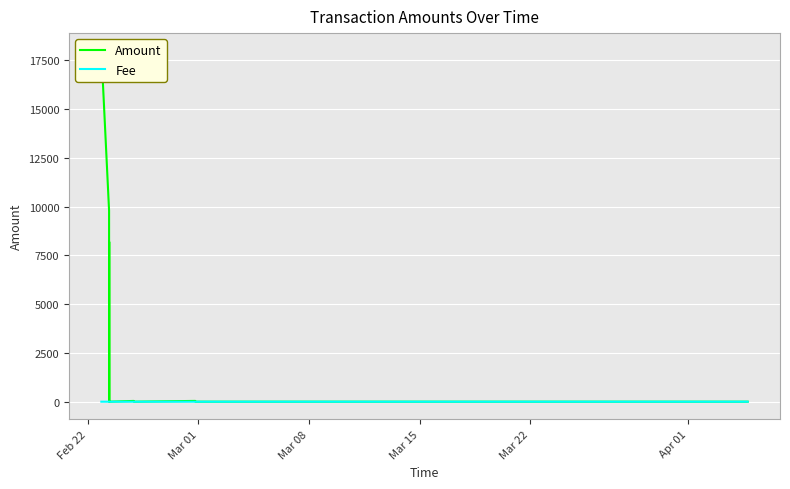

How many interior local valleys does the Amount series have?

3